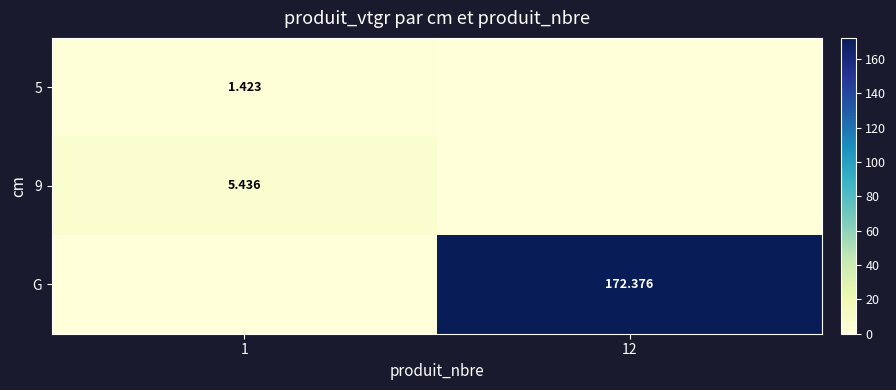

Is the value of 9 at 1 greater than the value of G at 12?

No